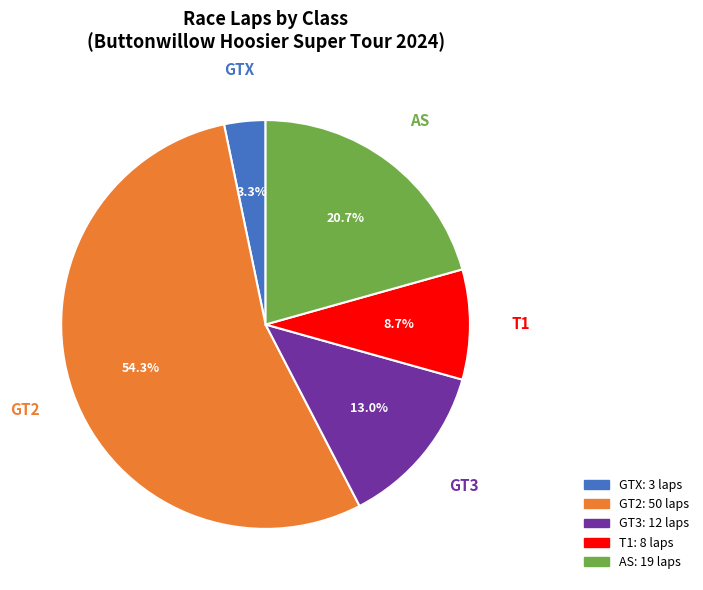

Between GTX and GT3, which is larger?

GT3